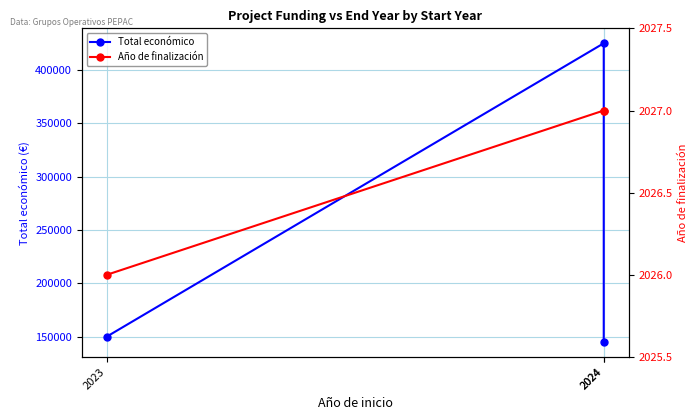

What is the value of the Total económico point at the 2nd from the left?

424720